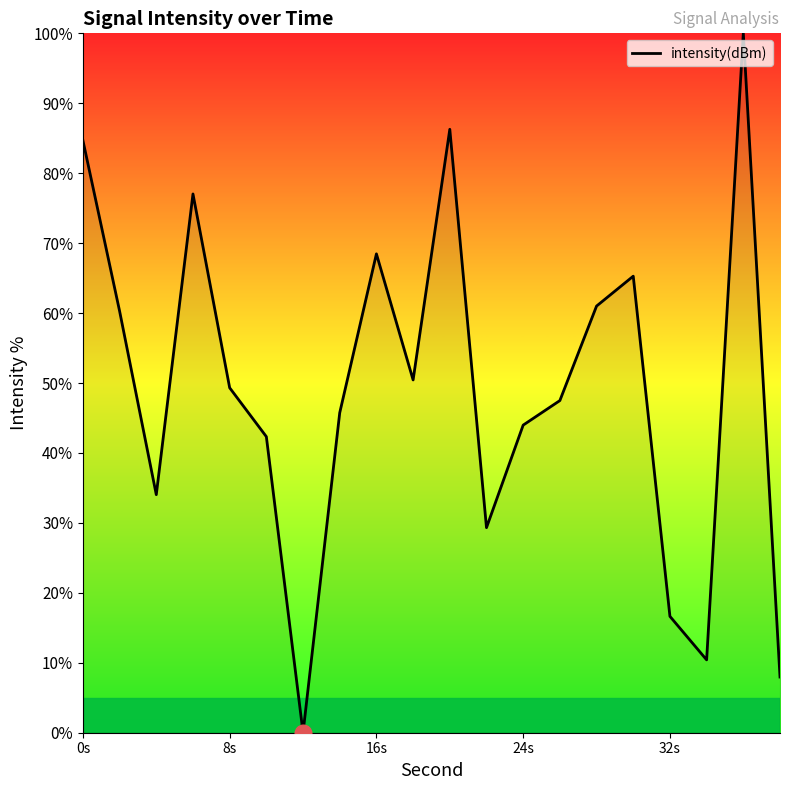

What is the greatest value displayed?

100.0